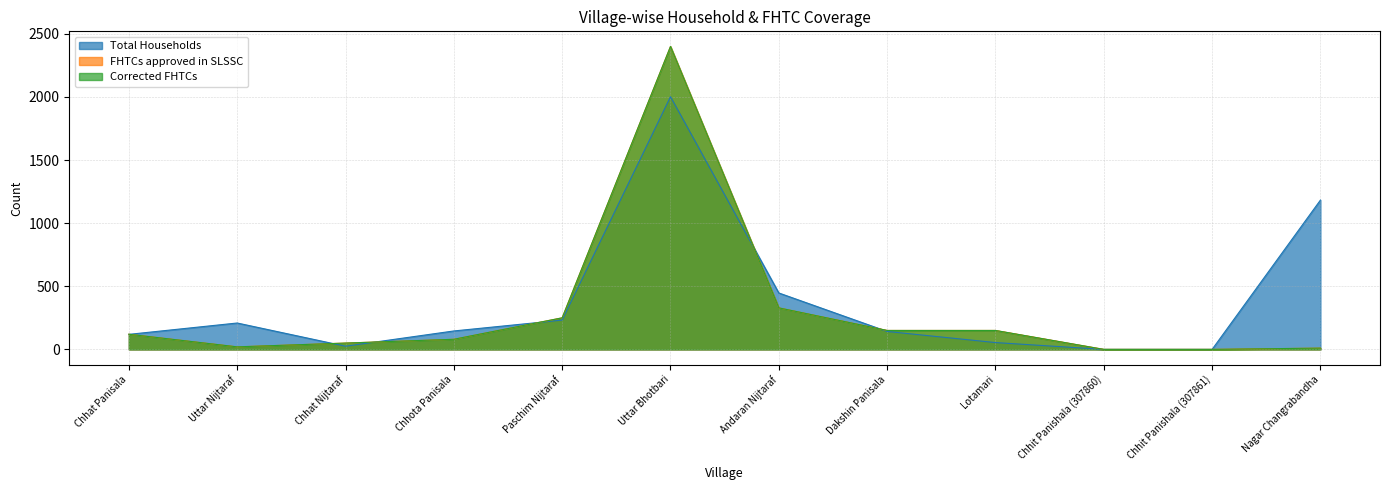

True or false: FHTCs approved in SLSSC and Corrected FHTCs cross at least once.

False